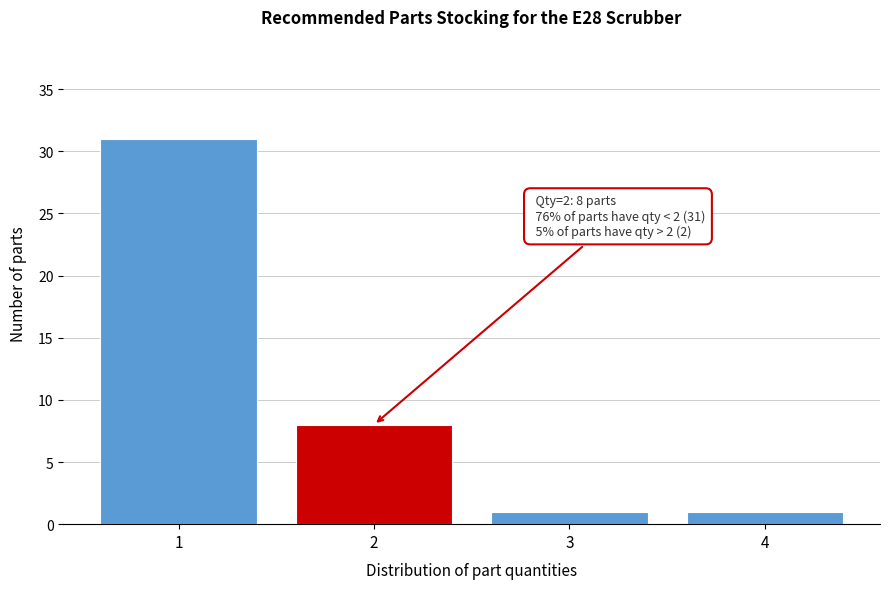

Reading left to right, list all the values displayed in this chart.

31	8	1	1